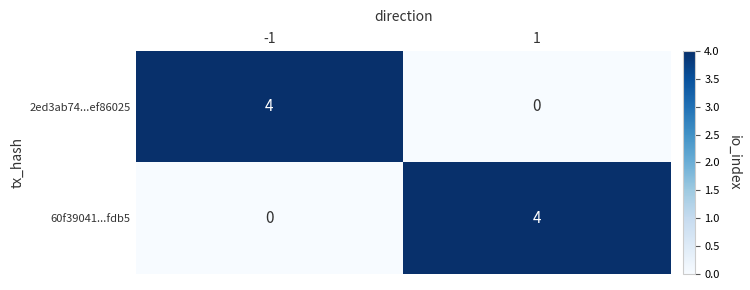

Reading left to right, transcribe all the data shown in this chart.

2ed3ab74...ef86025: -1=4	1=0
60f39041...fdb5: -1=0	1=4